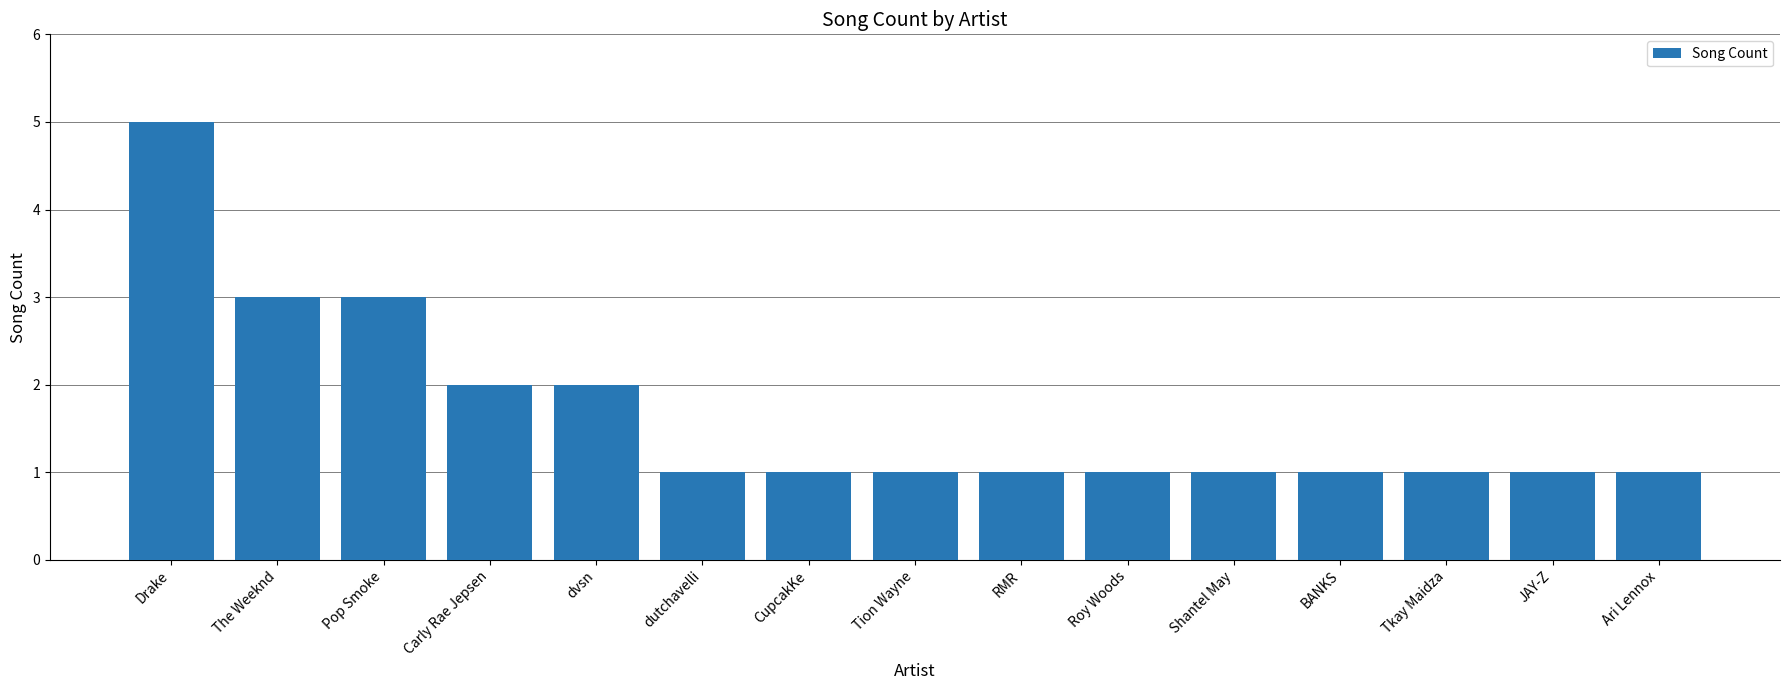

Is it true that the value at Drake is 3?

False